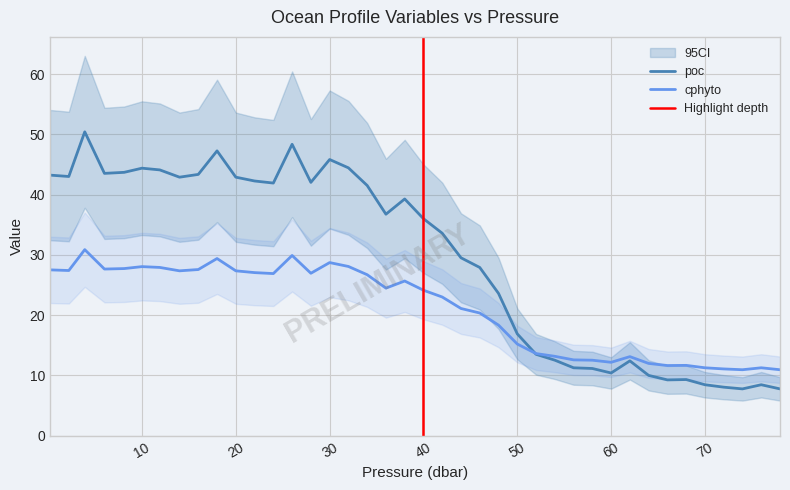

The value of t at 38.0 is 9.4. True or false?

False